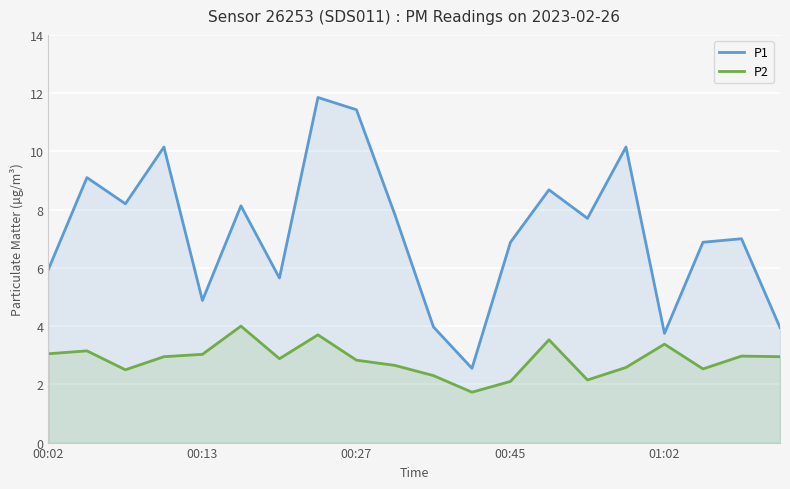

Which series has the largest range (max minus min)?

P1